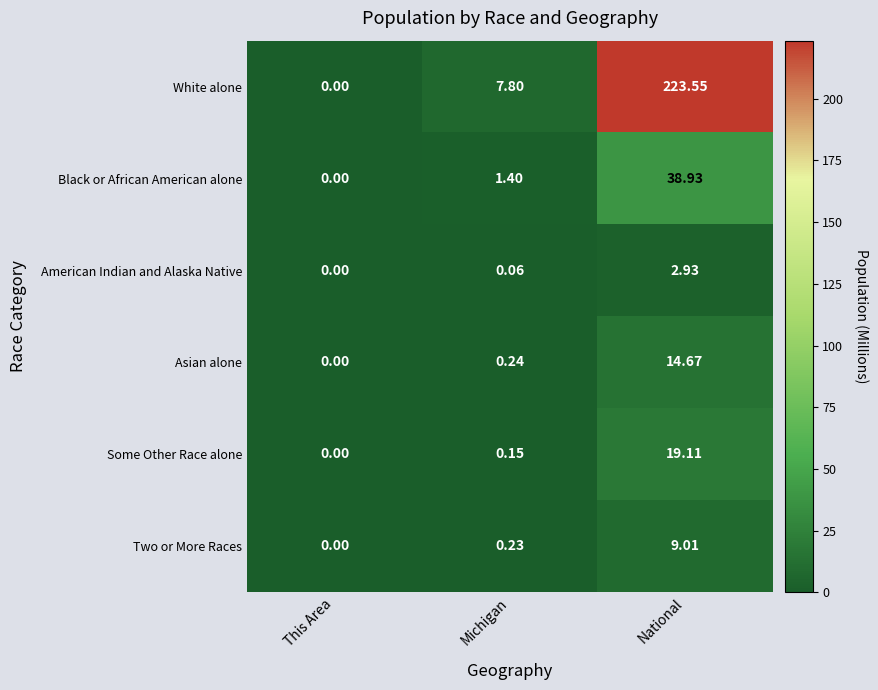

What is the maximum value shown in the chart?

223.6